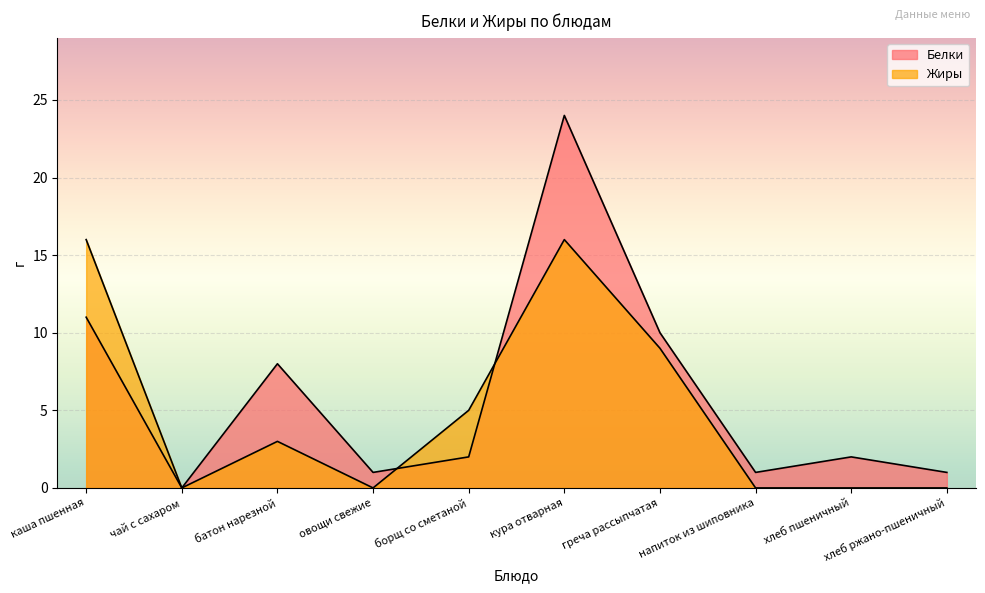

Which series has the largest total across all categories?

Белки